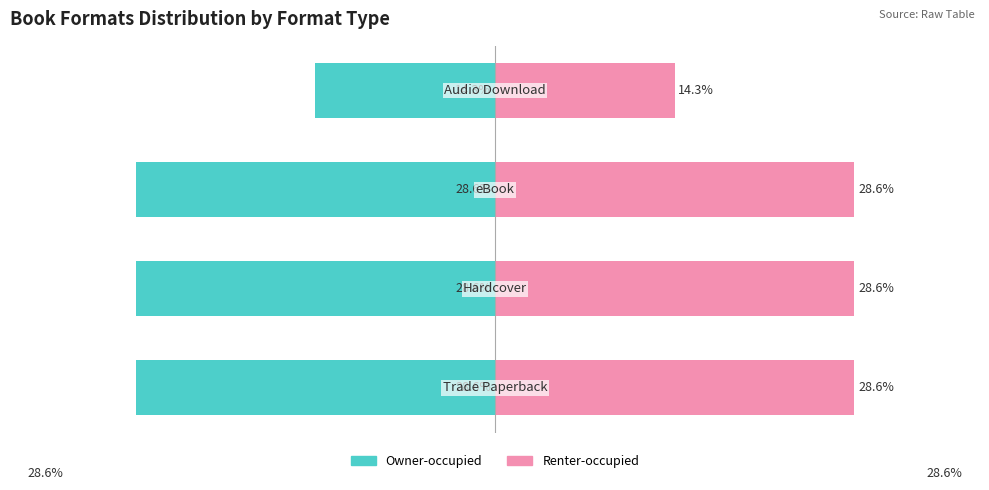

What is the average value of the Owner-occupied series?

-25.0